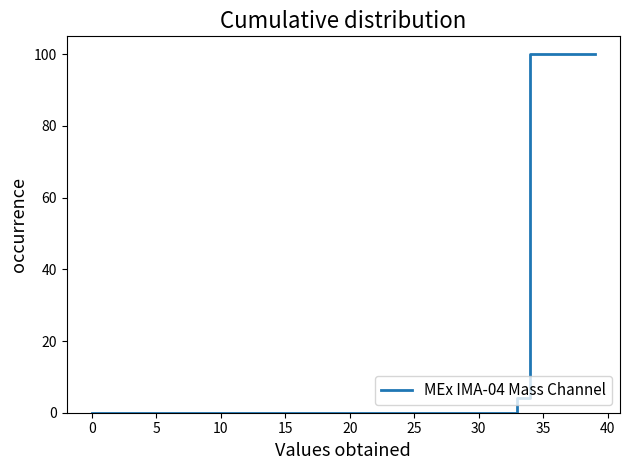

What is the difference between the maximum and minimum values?

100